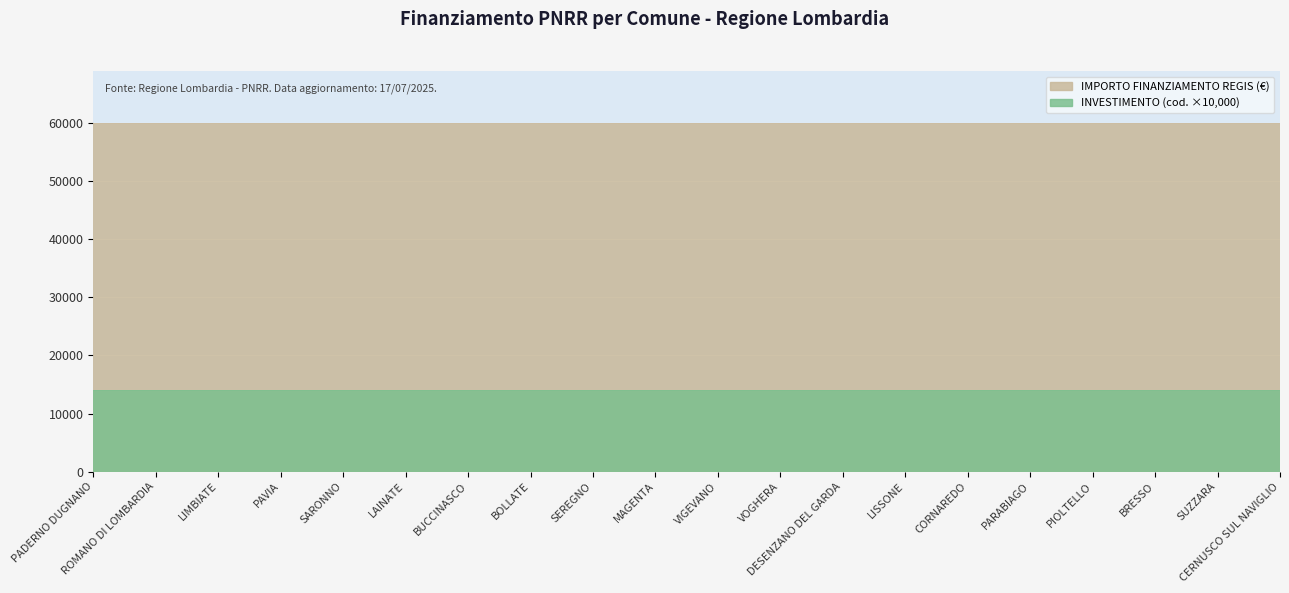

Read the IMPORTO FINANZIAMENTO REGIS value at LIMBIATE.

59966.0